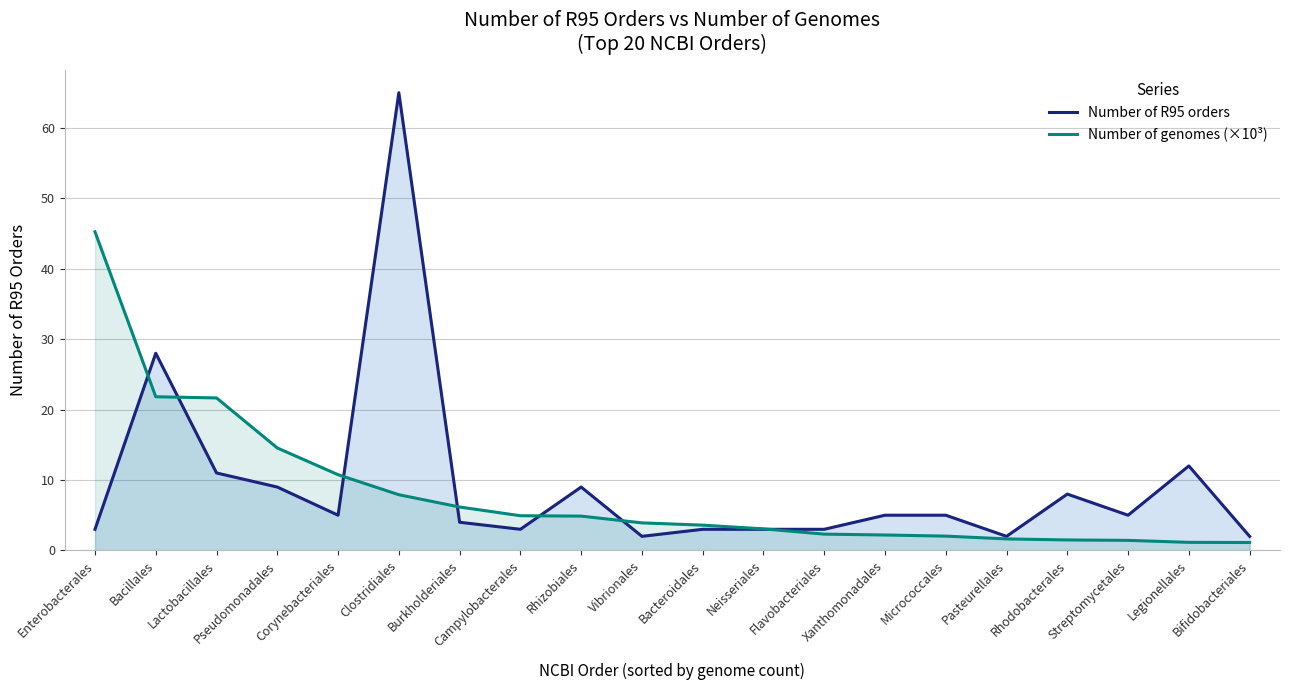

Count the number of categories in the chart.

20